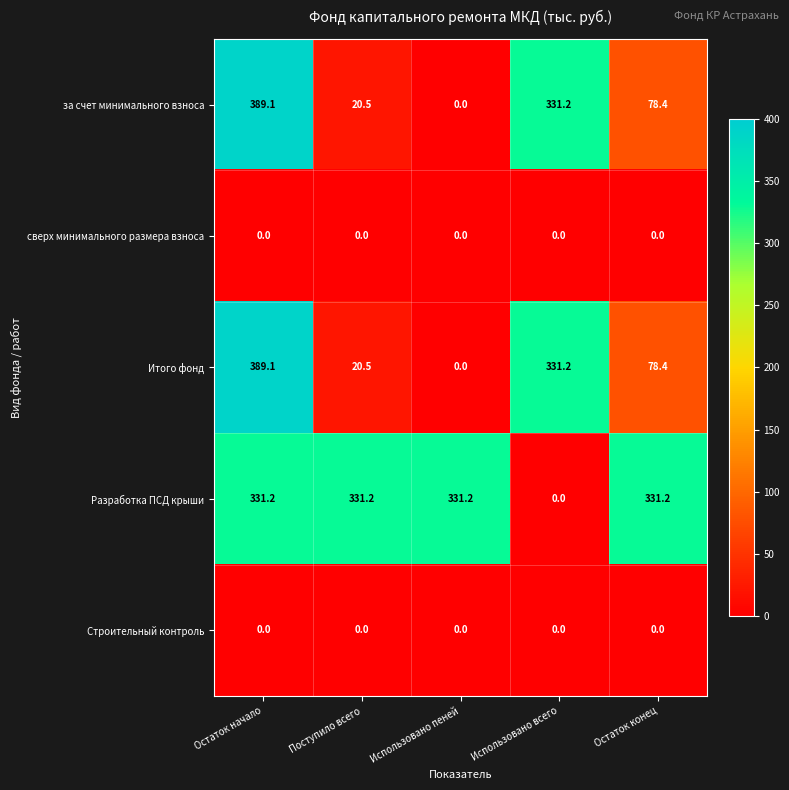

What is the sum of the за счет минимального взноса values at Остаток начало and Поступило всего?

409.6